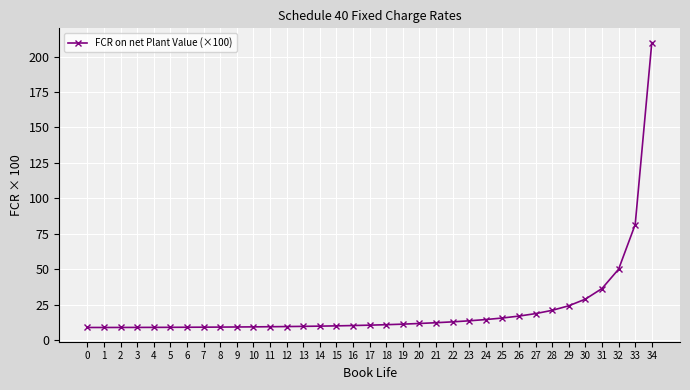

Where is the data nearest to the value 109?

33